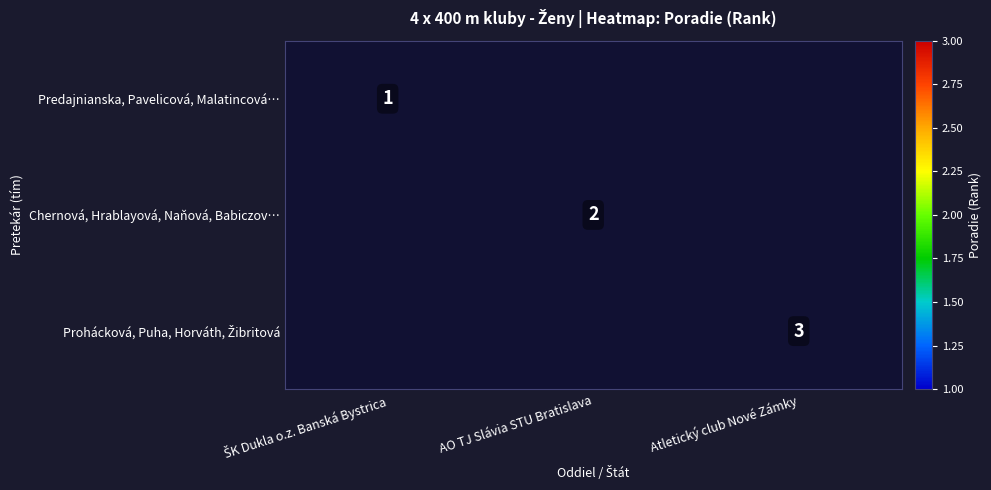

How many categories are shown in the chart?

3